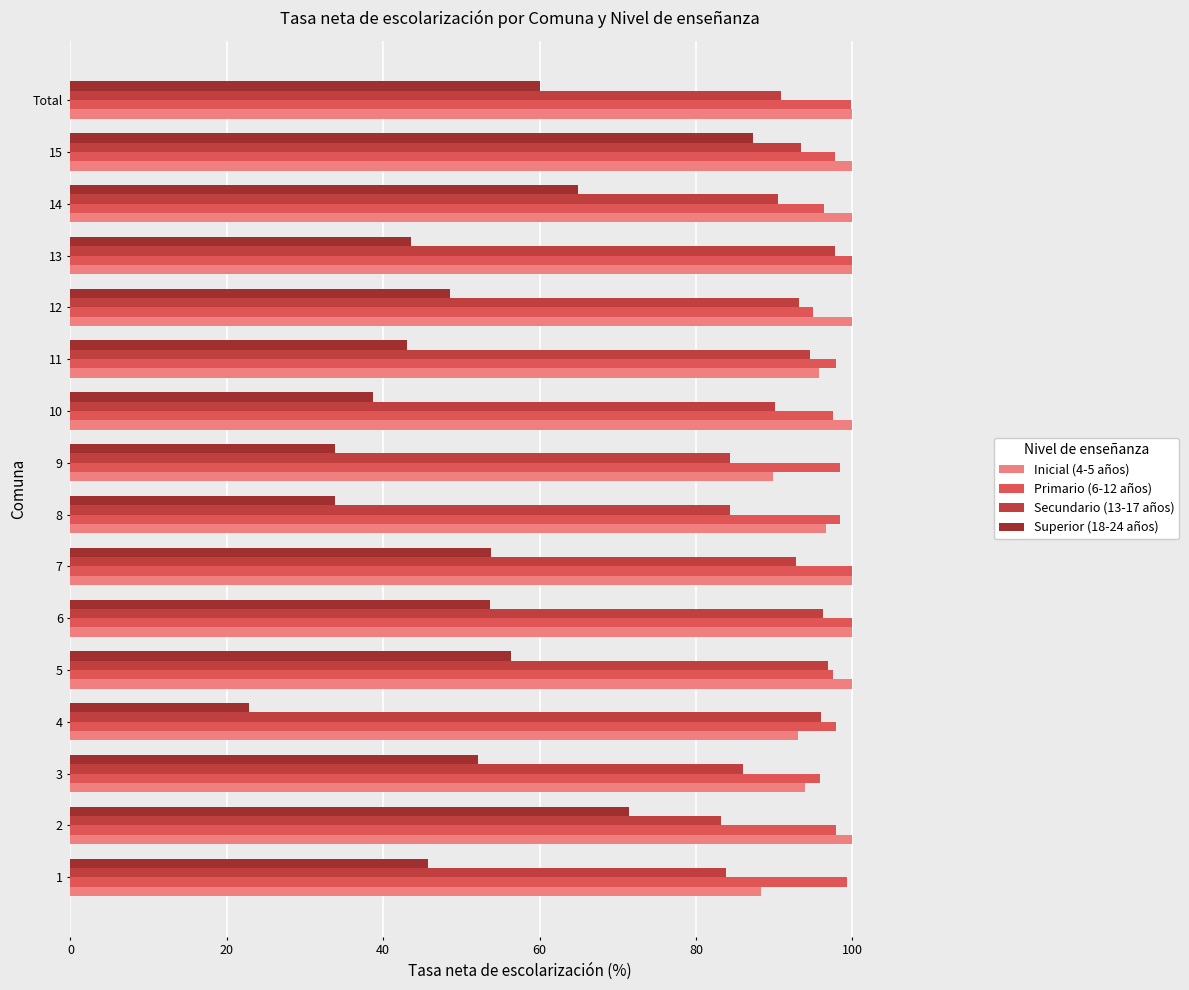

What is the lowest value of the Superior (18-24 años) series?

22.8